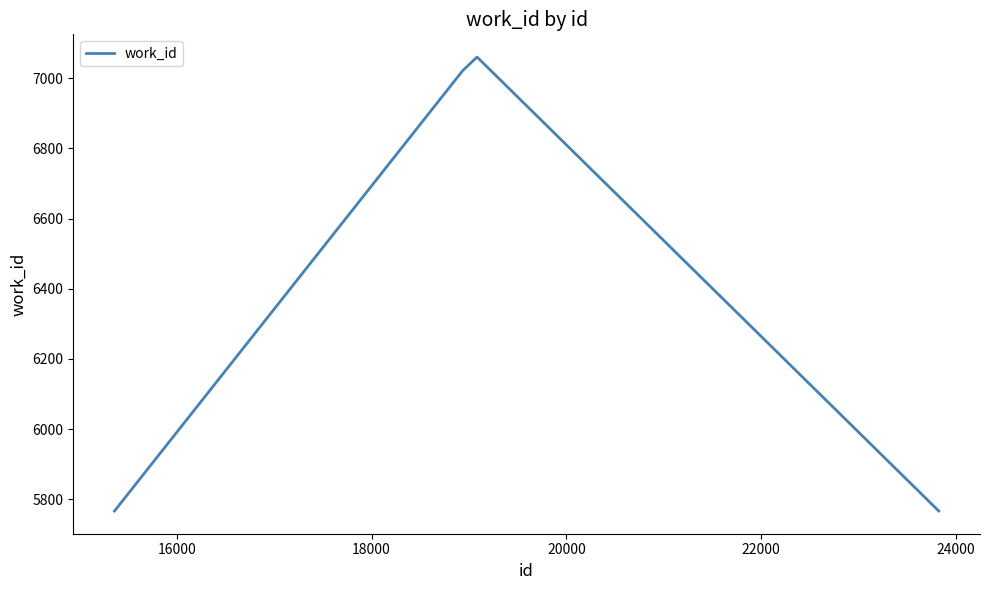

Is this an area chart (filled region under the line)?

No